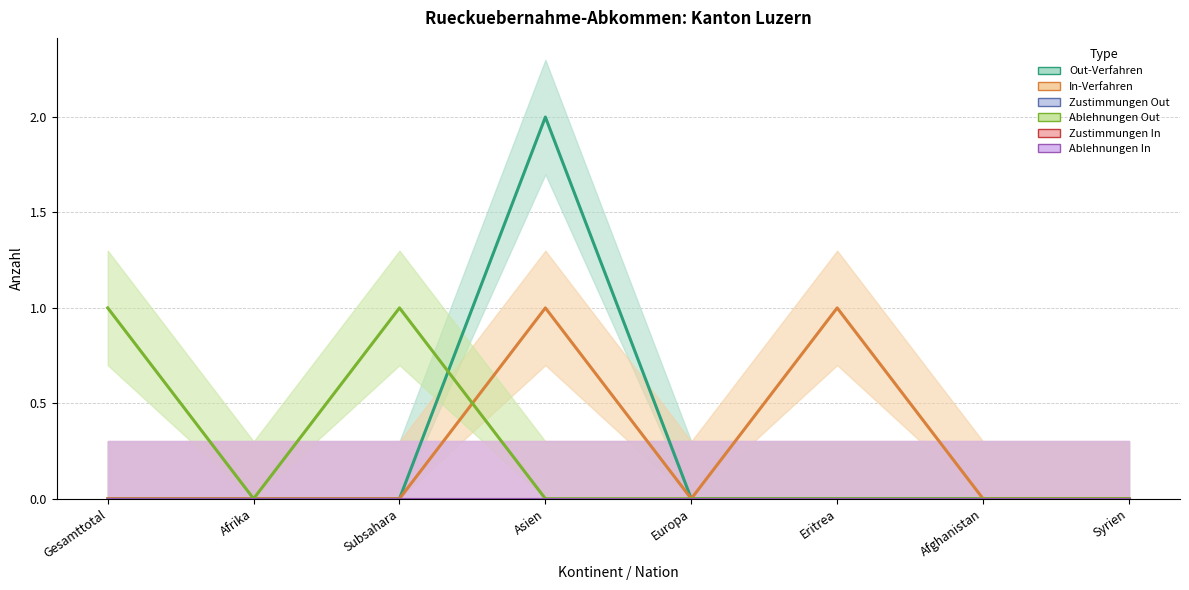

Reading right to left, what are all the values shown in this chart?

Out-Verfahren: Syrien=0	Afghanistan=0	Eritrea=0	Europa=0	Asien=2	Subsahara=0	Afrika=0	Gesamttotal=0
In-Verfahren: Syrien=0	Afghanistan=0	Eritrea=1	Europa=0	Asien=1	Subsahara=0	Afrika=0	Gesamttotal=0
Zustimmungen Out: Syrien=0	Afghanistan=0	Eritrea=0	Europa=0	Asien=0	Subsahara=0	Afrika=0	Gesamttotal=0
Ablehnungen Out: Syrien=0	Afghanistan=0	Eritrea=0	Europa=0	Asien=0	Subsahara=1	Afrika=0	Gesamttotal=1
Zustimmungen In: Syrien=0	Afghanistan=0	Eritrea=0	Europa=0	Asien=0	Subsahara=0	Afrika=0	Gesamttotal=0
Ablehnungen In: Syrien=0	Afghanistan=0	Eritrea=0	Europa=0	Asien=0	Subsahara=0	Afrika=0	Gesamttotal=0